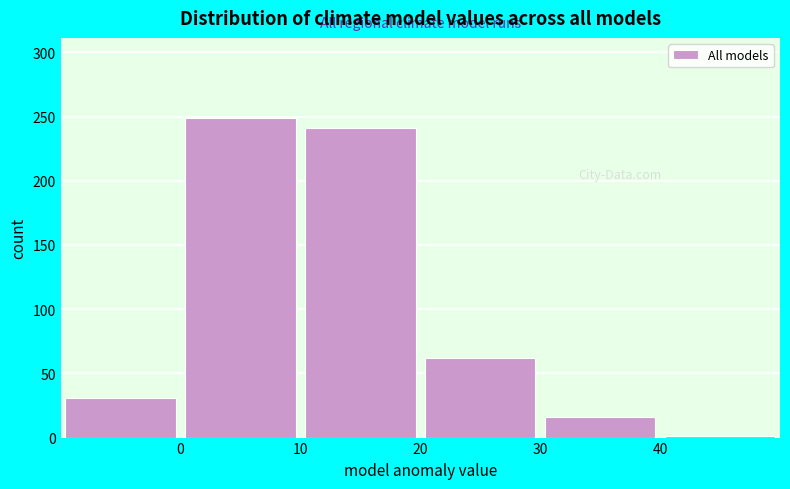

Reading left to right, transcribe this chart: for each bar, give the range it covers on the x-axis and its height. The values are not printed on the chart, so give them approximately, as read against the axis.

-10 to 0: 30
0 to 10: 250
10 to 20: 240
20 to 30: 60
30 to 40: 15
40 to 50: under 5